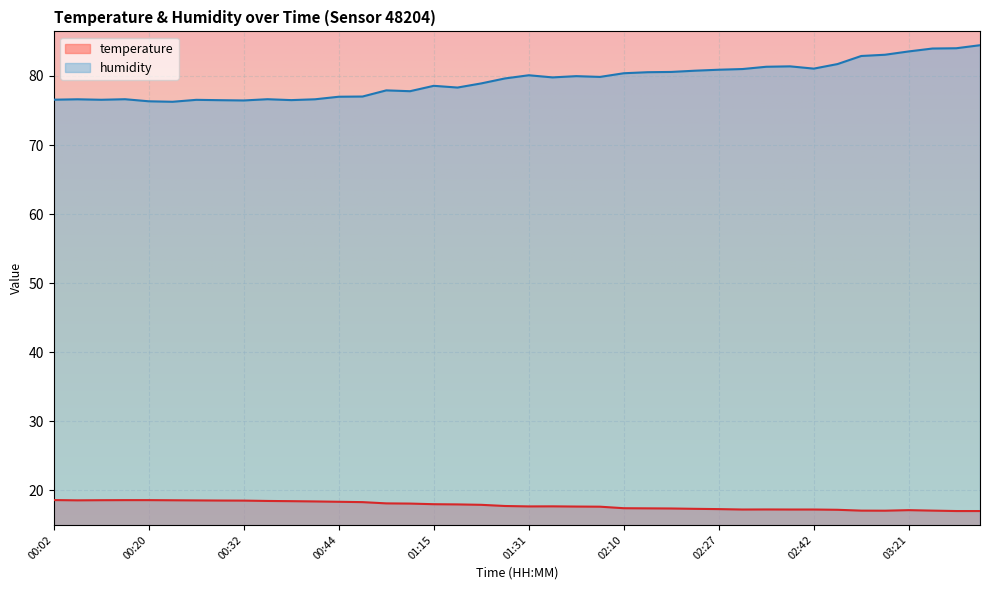

What is the difference between the highest and lowest values at 02:39?

64.2